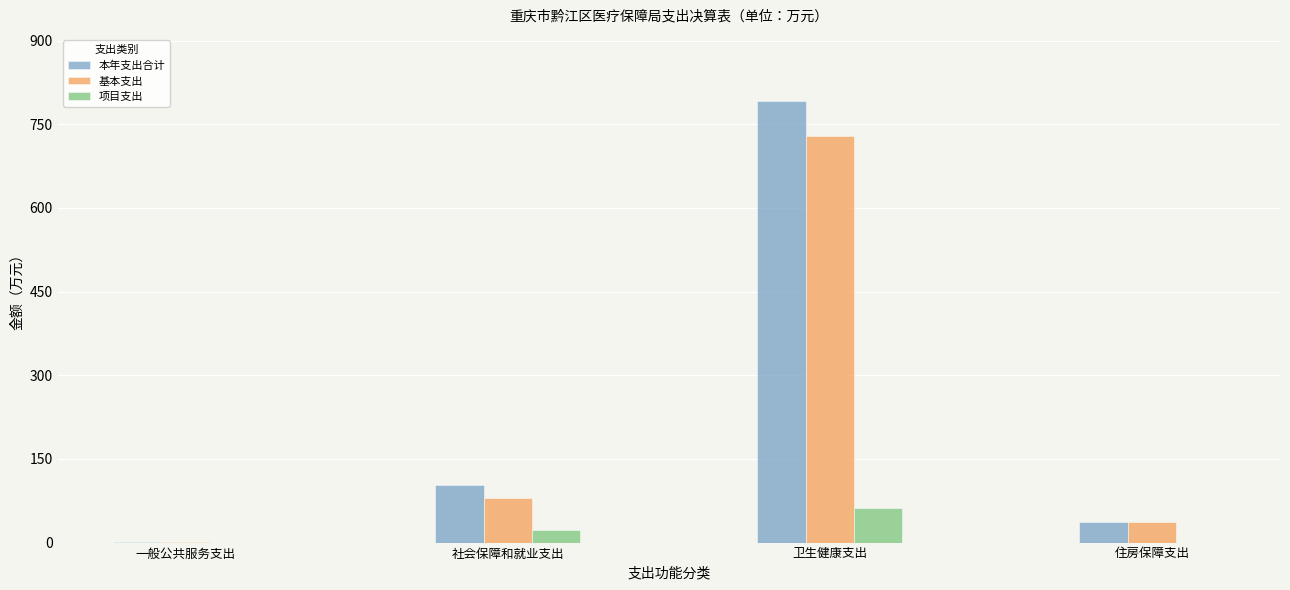

How many values in the 本年支出合计 series exceed 103?

2